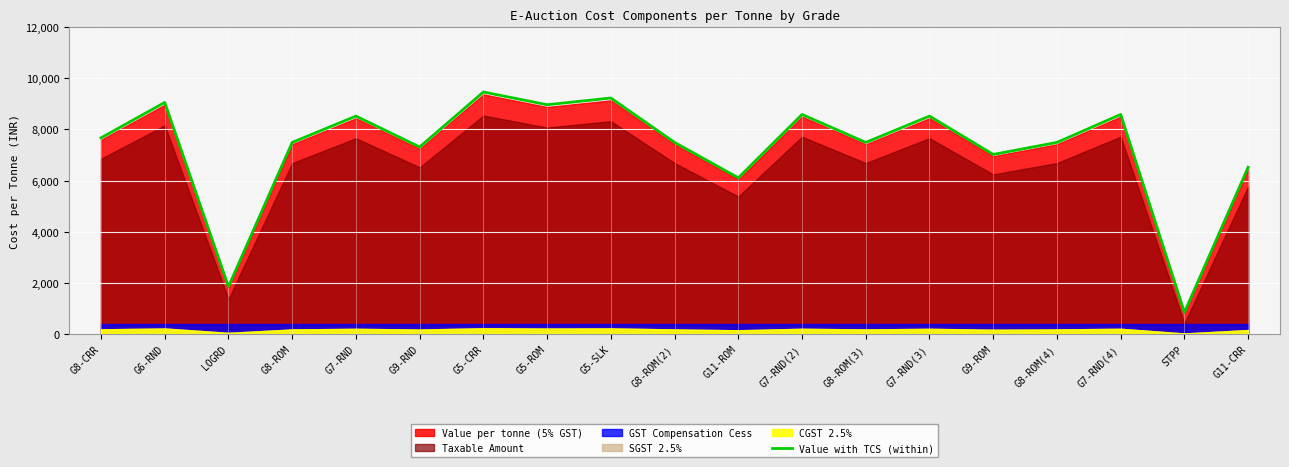

Which label corresponds to the largest value in the chart?

G5-CRR